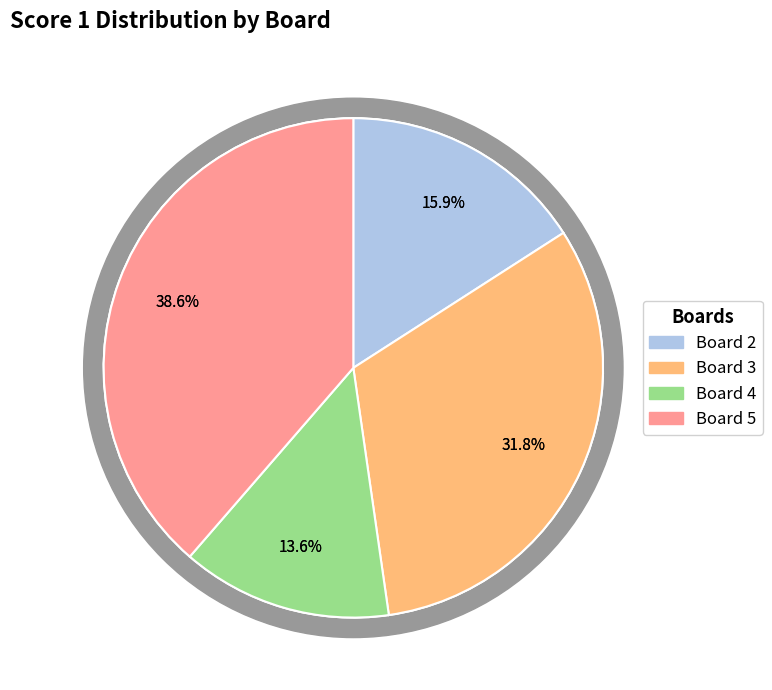

What is the total percentage of Board 5 and Board 3?

70.5%